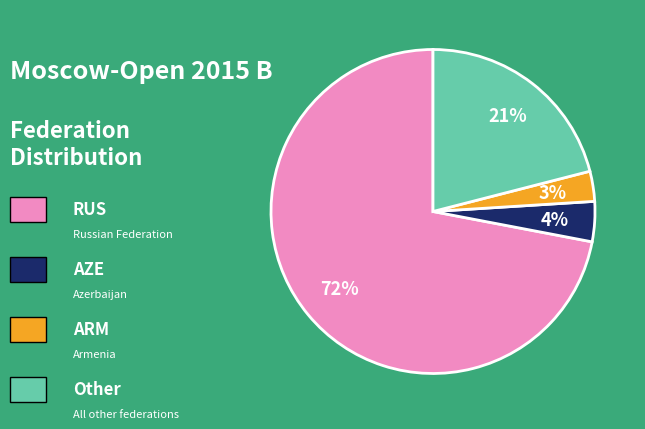

To the nearest percent, what is the average slice percentage?

25%